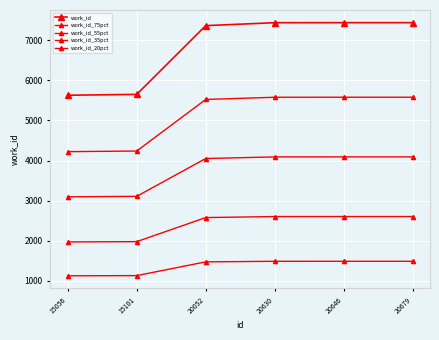

Is this an area chart (filled region under the line)?

No